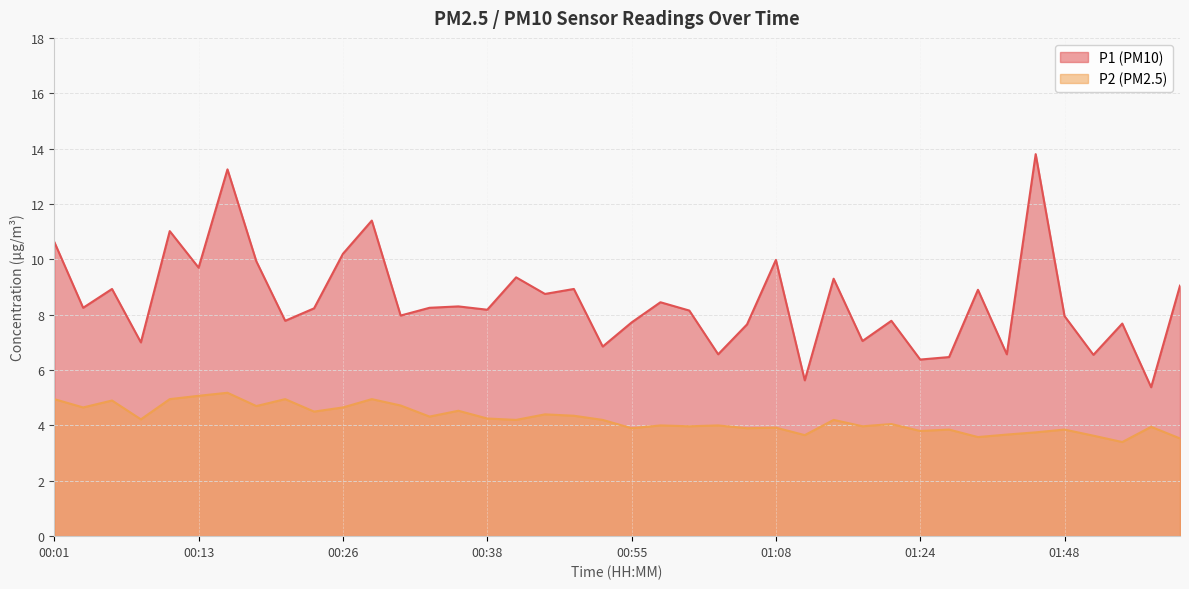

What is the sum of all P2 values?

169.2